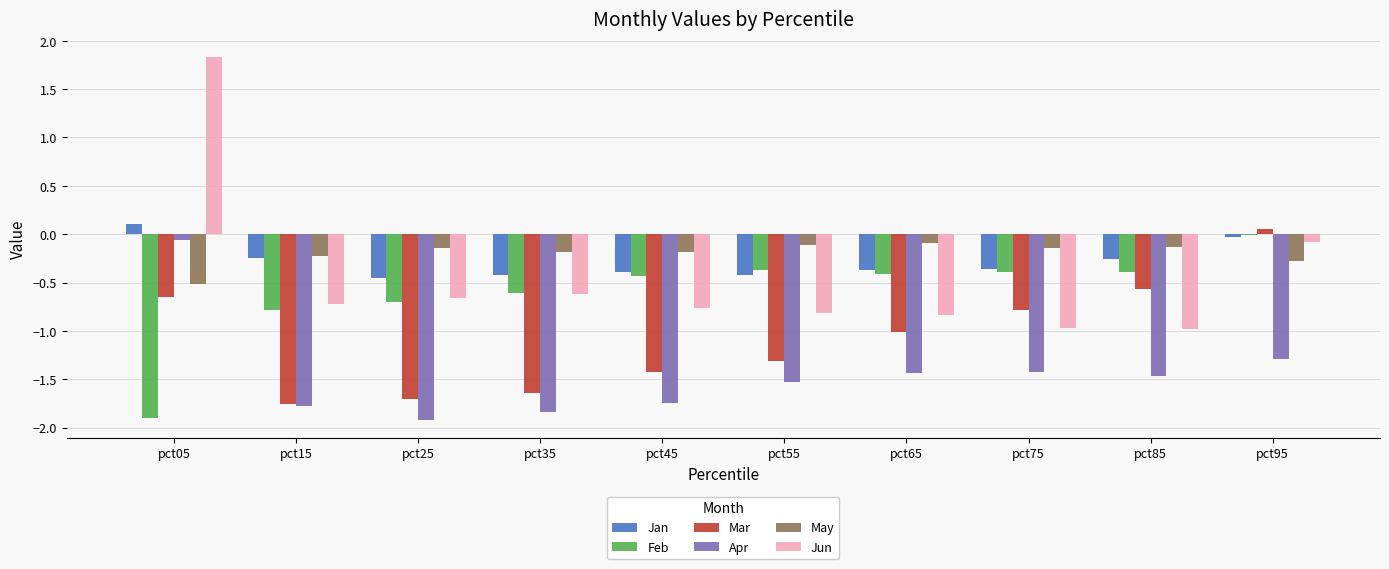

How many bars are there in each group?

6